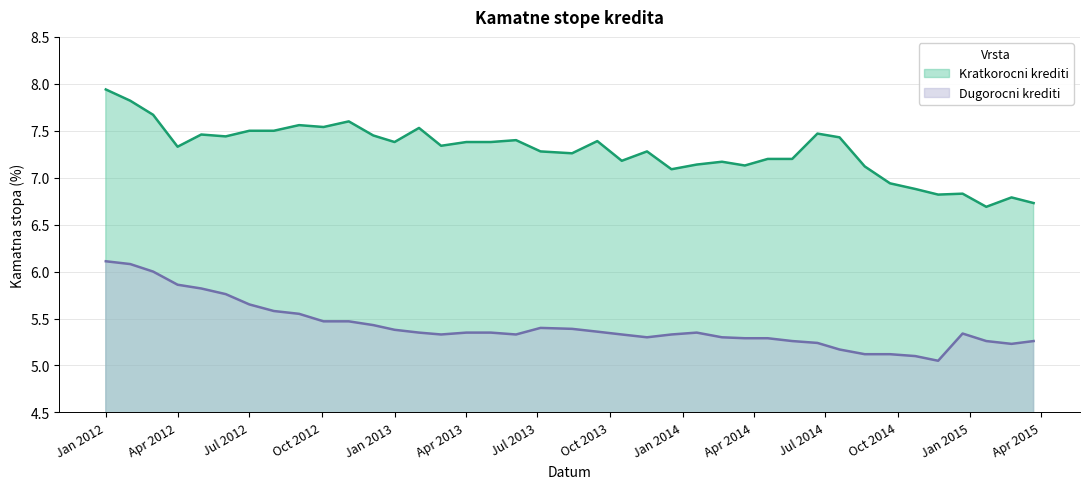

How many lines are shown in the chart?

2